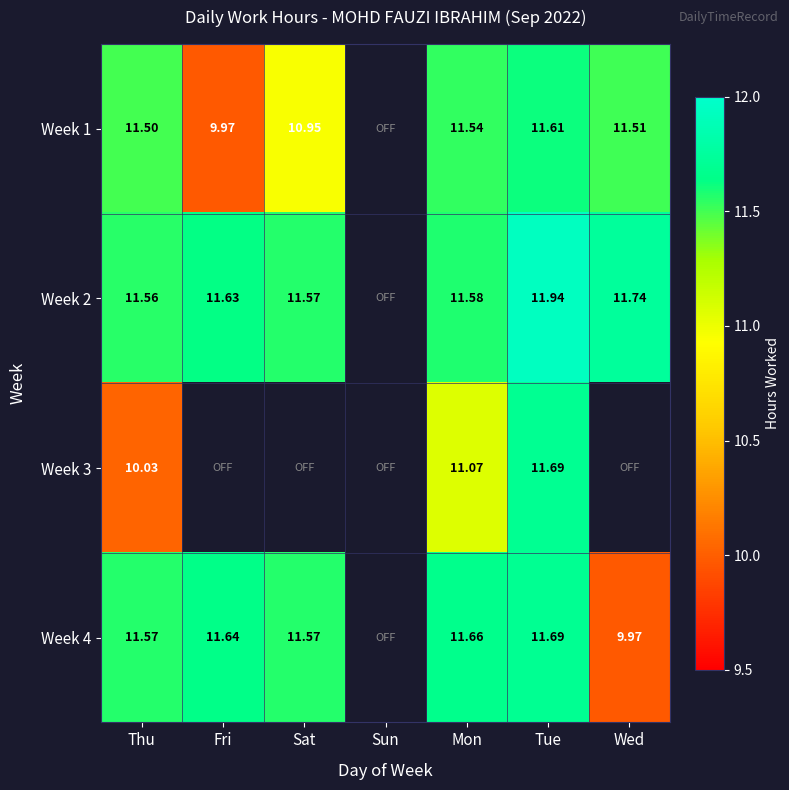

Is the value of Week 1 at Tue greater than the value of Week 3 at Thu?

Yes